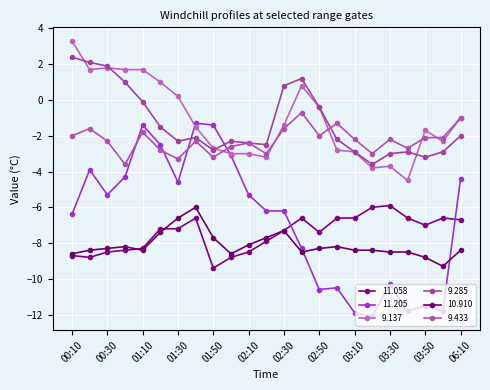

How many lines are shown in the chart?

6